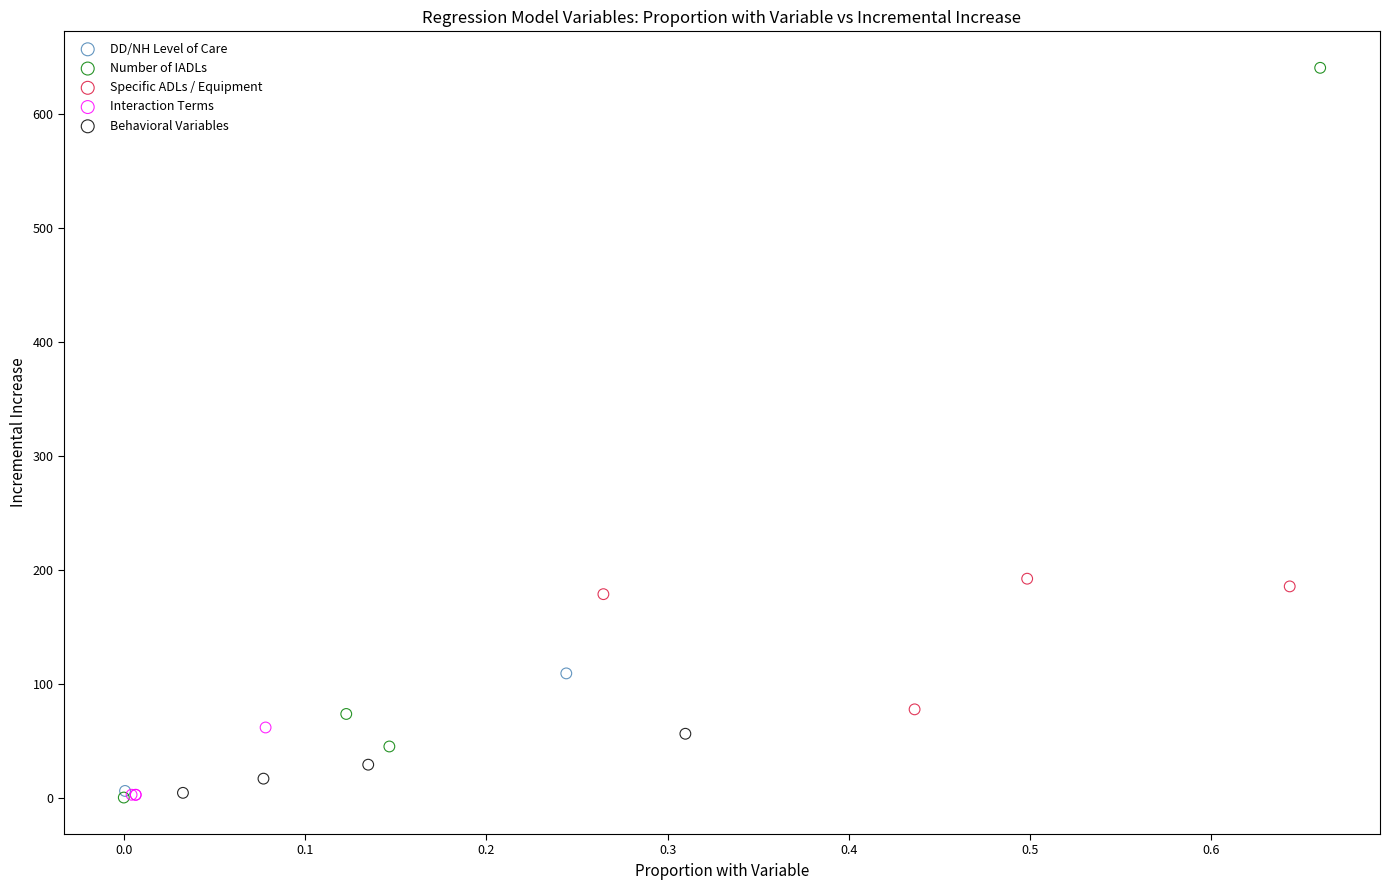

Which series has the largest Y range (max minus min)?

Number of IADLs